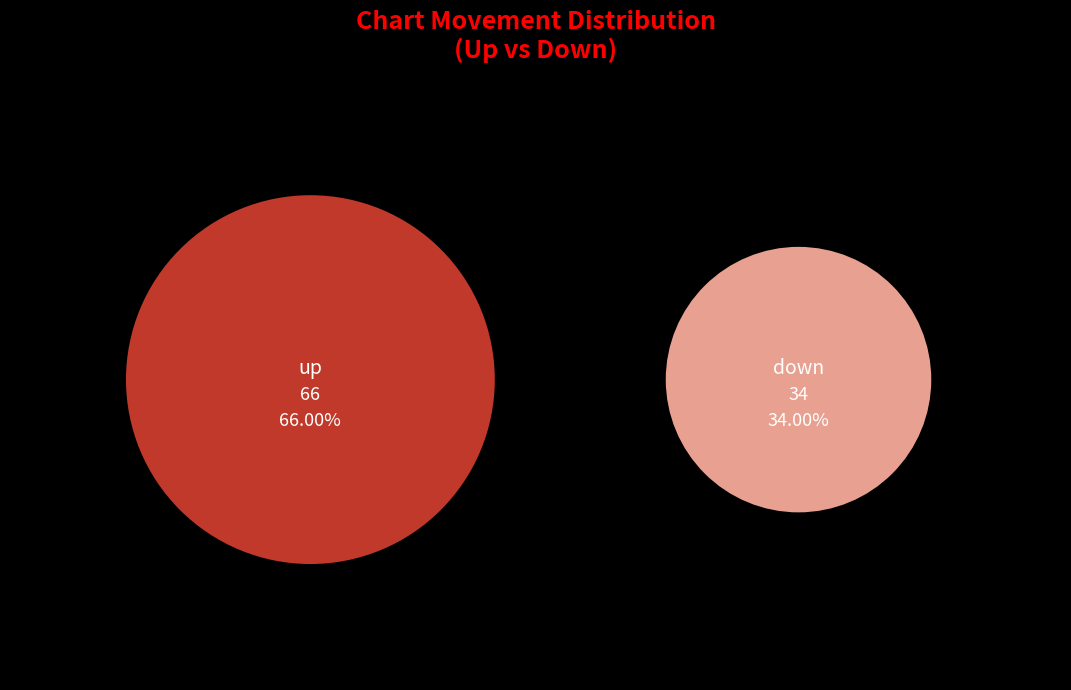

Which slice is the smallest?

down